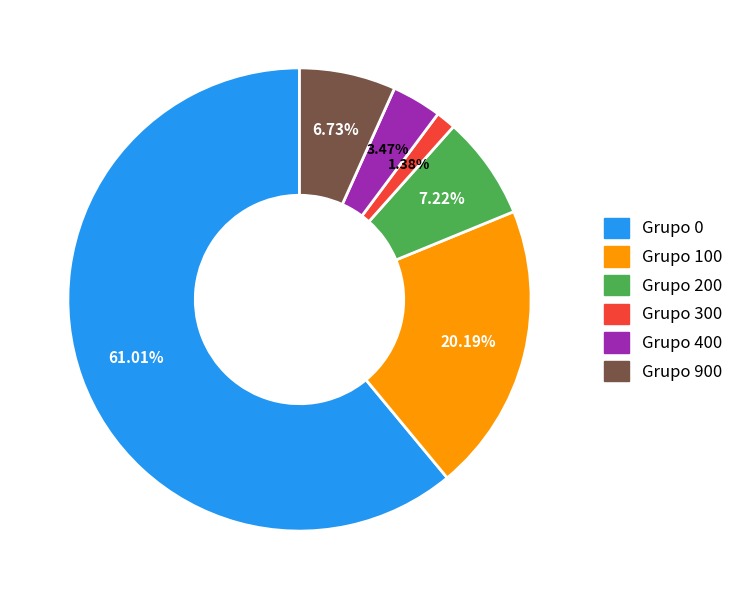

Does Grupo 300 account for over 50% of the chart?

No